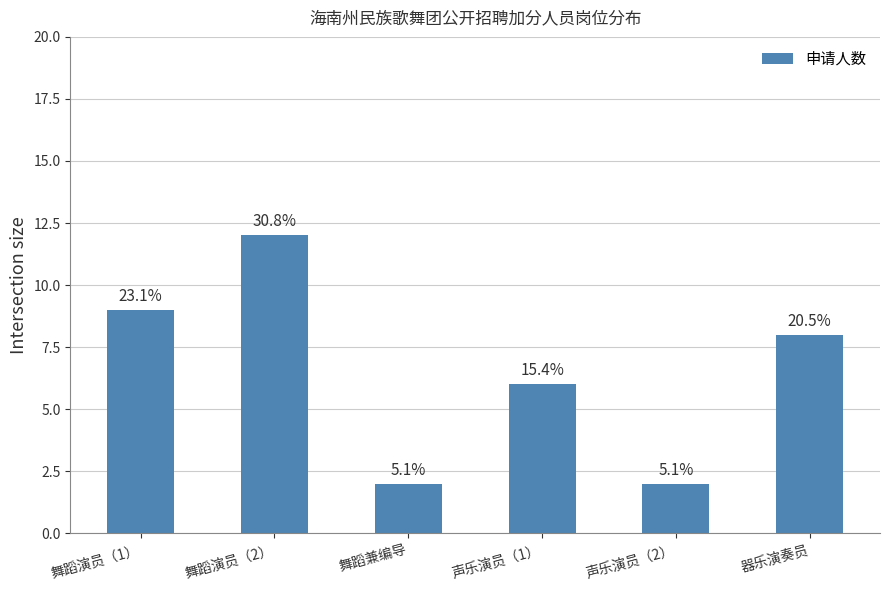

How many bars are there in total?

6